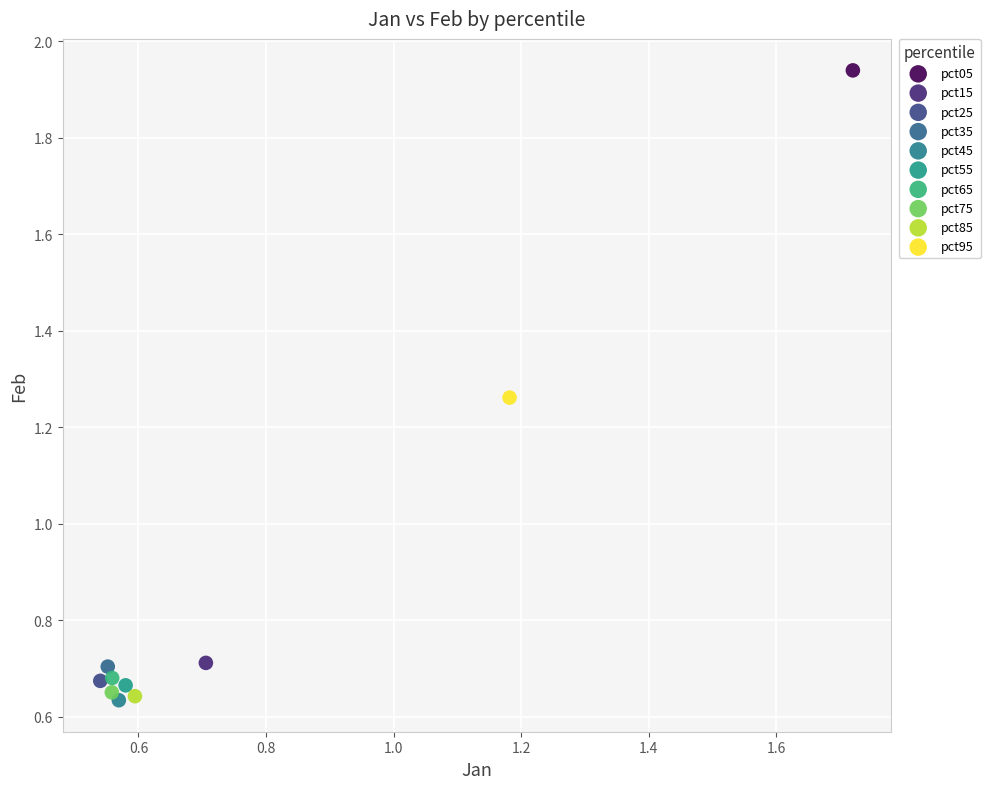

Which series reaches the maximum Y coordinate?

pct05